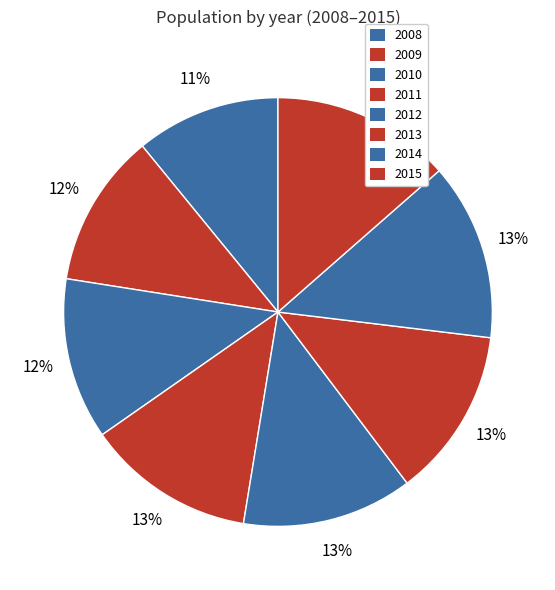

Count the number of slices in the pie.

8